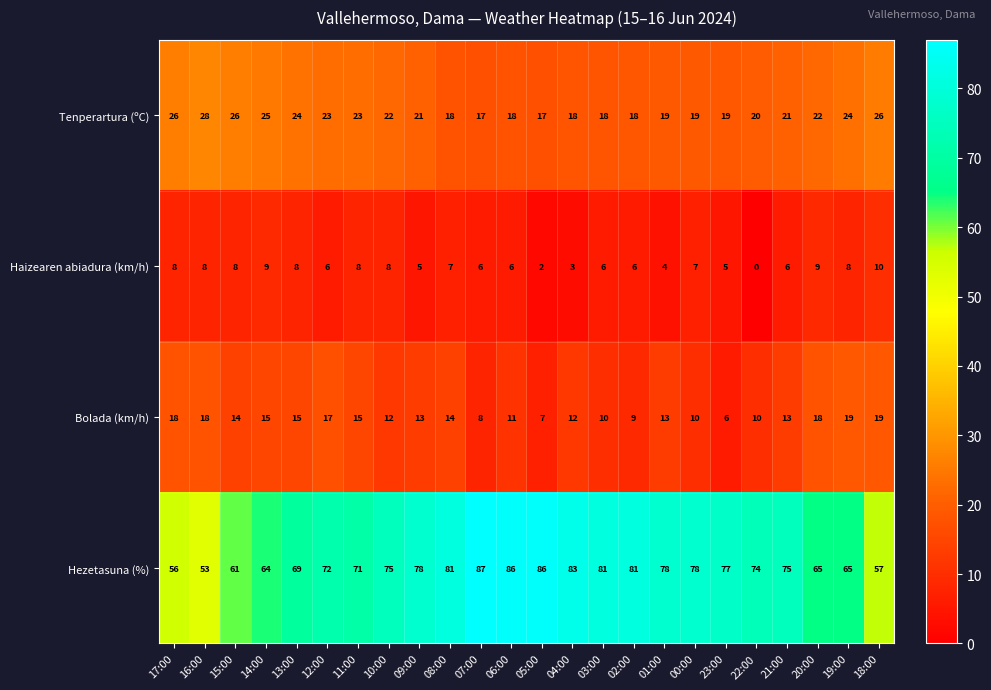

Which series has the largest total across all categories?

Hezetasuna (%)